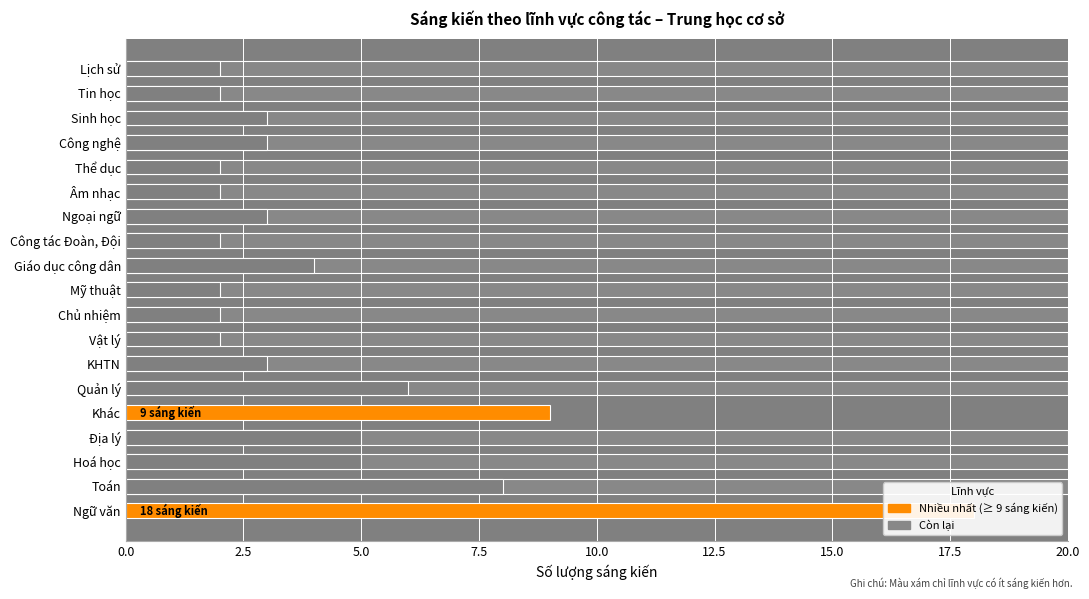

The value at Ngữ văn is 18. True or false?

True